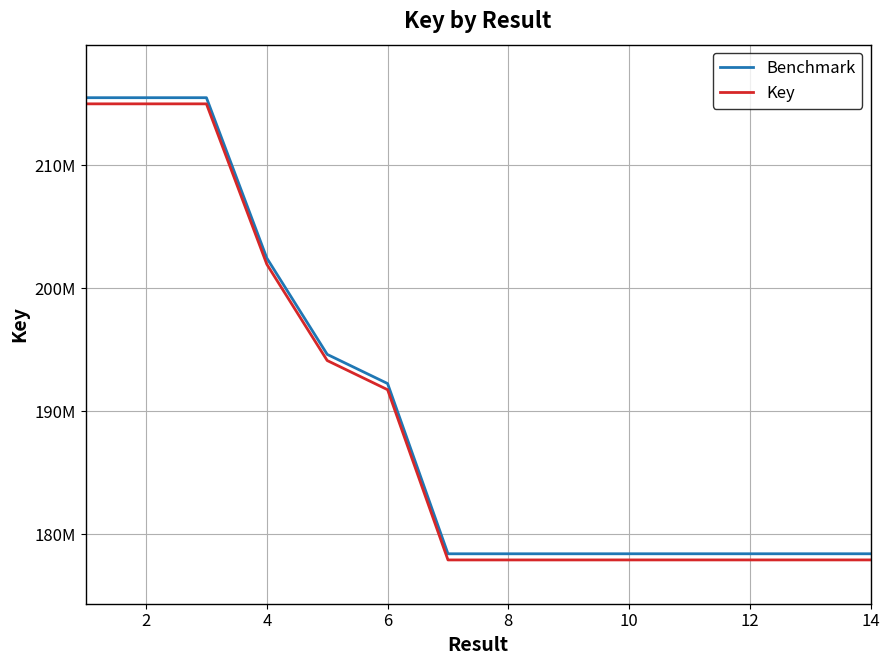

Does the chart display data point markers on the line(s)?

No